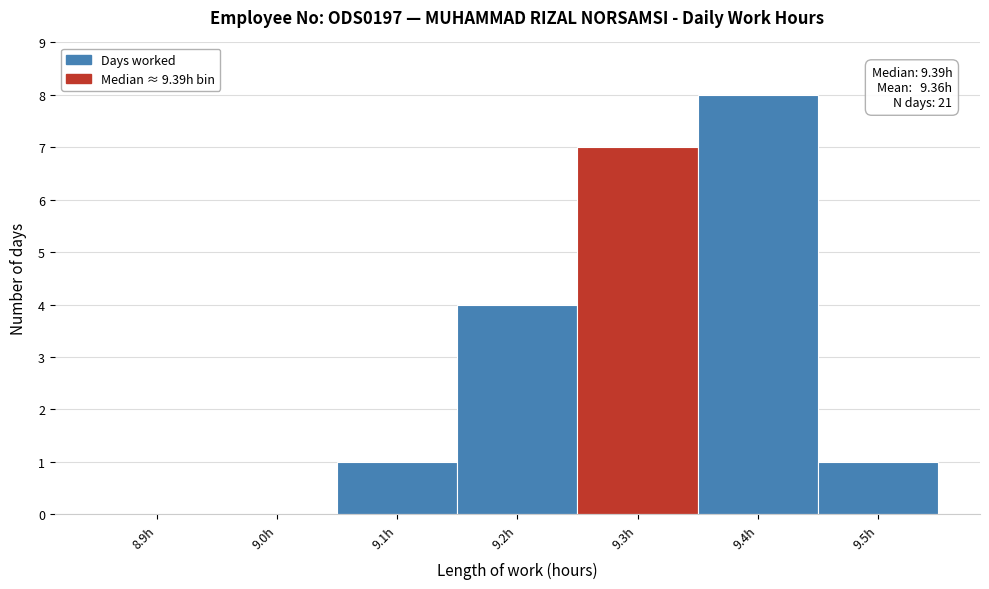

Is it true that the value at 9.5h is 0?

False